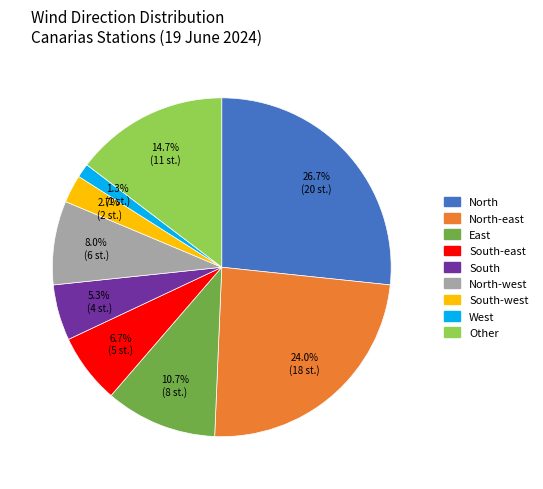

Approximately how many times larger is the value at South compared to North-west?

0.7